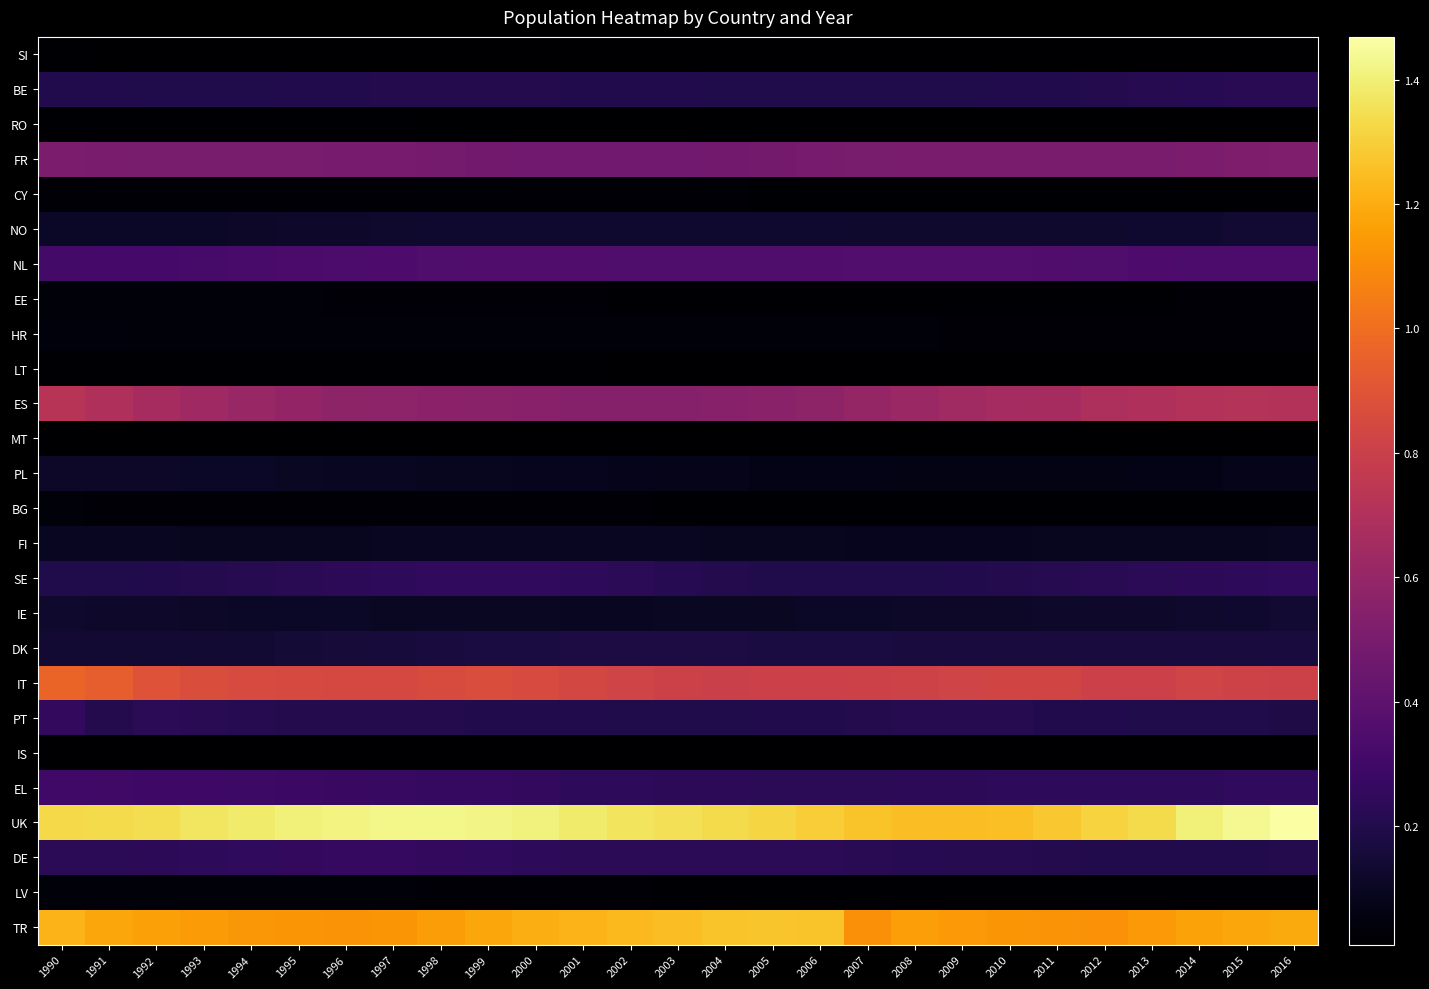

Reading right to left, extract all data points from this chart.

SI: 2016=12429	2015=11885	2014=11379	2013=10940	2012=10523	2011=10260	2010=10263	2009=10119	2008=10111	2007=10174	2006=10260	2005=10229	2004=10339	2003=10422	2002=10555	2001=10807	2000=11082	1999=11496	1998=12087	1997=12650	1996=13086	1995=13432	1994=13704	1993=13833	1992=14131	1991=14681	1990=15096
BE: 2016=225577	2015=221088	2014=216959	2013=212226	2012=207226	2011=202458	2010=197622	2009=194838	2008=194538	2007=195285	2006=195749	2005=195391	2004=196525	2003=197980	2002=199879	2001=202318	2000=205300	1999=206080	1998=205657	1997=203428	1996=200655	1995=197364	1994=195627	1993=195177	1992=195819	1991=198283	1990=201591
RO: 2016=9783	2015=9912	2014=9916	2013=10373	2012=9838	2011=9943	2010=10005	2009=10149	2008=10259	2007=10424	2006=10450	2005=10477	2004=10516	2003=10597	2002=10849	2001=11361	2000=11895	1999=13100	1998=14222	1997=15425	1996=16545	1995=17163	1994=16900	1993=16363	1992=15818	1991=16218	1990=16300
FR: 2016=517460	2015=513665	2014=509960	2013=502993	2012=501896	2011=500057	2010=502450	2009=501875	2008=500931	2007=496539	2006=490664	2005=482001	2004=475074	2003=468544	2002=468059	2001=468024	2000=470744	1999=475994	1998=484826	1997=489254	1996=493515	1995=495758	1994=496279	1993=493871	1992=497999	1991=502084	1990=506955
CY: 2016=19781	2015=19215	2014=19109	2013=18953	2012=18758	2011=18321	2010=18310	2009=17570	2008=17922	2007=18284	2006=18944	2005=19683	2004=20630	2003=21368	2002=22188	2001=22494	2000=22787	1999=22889	1998=22943	1997=22541	1996=22402	1995=22346	1994=22400	1993=22335	1992=21752	1991=21177	1990=20655
NO: 2016=137276	2015=135100	2014=132596	2013=130030	2012=127713	2011=126243	2010=126442	2009=126425	2008=126453	2007=128034	2006=129768	2005=130182	2004=130607	2003=130995	2002=130961	2001=130988	2000=131162	1999=130228	1998=129120	1997=126082	1996=122718	1995=118630	1994=114698	1993=111190	1992=109878	1991=108698	1990=108792
NL: 2016=337767	2015=336823	2014=338371	2013=341816	2012=347664	2011=352883	2010=357999	2009=360027	2008=359539	2007=357154	2006=354719	2005=351177	2004=350288	2003=349292	2002=350993	2001=352760	2000=354699	1999=351690	1998=348556	1997=345067	1996=339479	1995=332340	1994=327493	1993=320633	1992=314710	1991=311360	1990=311175
EE: 2016=22213	2015=21667	2014=21230	2013=20374	2012=19600	2011=19224	2010=18832	2009=18284	2008=18006	2007=17843	2006=17859	2005=17758	2004=18093	2003=18839	2002=20130	2001=21510	2000=23618	1999=26070	1998=28322	1997=30001	1996=31411	1995=32049	1994=32404	1993=33044	1992=33703	1991=33763	1990=33654
HR: 2016=31482	2015=31335	2014=30949	2013=30439	2012=30255	2011=30573	2010=30914	2009=31373	2008=32504	2007=33794	2006=35069	2005=35583	2004=35927	2003=36191	2002=35690	2001=35644	2000=36116	1999=36355	1998=36430	1997=36399	1996=36787	1995=37410	1994=37300	1993=36582	1992=36904	1991=38400	1990=38323
LT: 2016=9569	2015=9415	2014=9214	2013=9168	2012=9221	2011=9398	2010=10413	2009=10839	2008=11264	2007=11757	2006=12250	2005=12711	2004=13111	2003=13760	2002=14757	2001=15809	2000=16740	1999=17556	1998=18093	1997=18417	1996=18821	1995=19065	1994=19390	1993=19719	1992=19586	1991=19142	1990=18899
ES: 2016=707523	2015=710485	2014=708989	2013=696996	2012=683686	2011=664141	2010=653732	2009=639576	2008=618446	2007=596640	2006=576997	2005=560670	2004=550629	2003=543806	2002=539418	2001=544165	2000=551180	1999=558400	1998=564053	1997=570203	1996=578353	1995=591753	1994=609958	1993=633666	1992=661355	1991=692285	1990=726360
MT: 2016=10632	2015=10463	2014=10235	2013=10013	2012=9970	2011=9982	2010=10234	2009=10461	2008=10849	2007=11342	2006=11836	2005=12295	2004=12585	2003=12955	2002=13183	2001=13481	2000=13633	1999=14027	1998=14194	1997=14228	1996=13879	1995=13844	1994=13972	1993=14075	1992=14137	1991=14172	1990=14162
PL: 2016=73847	2015=72236	2014=69554	2013=67478	2012=65372	2011=64668	2010=64115	2009=64482	2008=65419	2007=67072	2006=69093	2005=71184	2004=73807	2003=76918	2002=79987	2001=83539	2000=87210	1999=90273	1998=93226	1997=96339	1996=98824	1995=102786	1994=107390	1993=111440	1992=114332	1991=115650	1990=116039
BG: 2016=20457	2015=20352	2014=19915	2013=19469	2012=19057	2011=18677	2010=19862	2009=19633	2008=19030	2007=18638	2006=18477	2005=18416	2004=18632	2003=19687	2002=21027	2001=22962	2000=24373	1999=25580	1998=26608	1997=27444	1996=28443	1995=29118	1994=29673	1993=30161	1992=31070	1991=31689	1990=32241
FI: 2016=96012	2015=94641	2014=93598	2013=92081	2012=90634	2011=89323	2010=88956	2009=88429	2008=88134	2007=88756	2006=90021	2005=91749	2004=93900	2003=96210	2002=98458	2001=99480	2000=100051	1999=99432	1998=98583	1997=96032	1996=94400	1995=92858	1994=92715	1993=93045	1992=94717	1991=95020	1990=95166
SE: 2016=245691	2015=238278	2014=232341	2013=226204	2012=220186	2011=213402	2010=208204	2009=201452	2008=196179	2007=192638	2006=192245	2005=196547	2004=205048	2003=214709	2002=226708	2001=237999	2000=246196	1999=248526	1998=247697	1997=241207	1996=233336	1995=223714	1994=213042	1993=204085	1992=199213	1991=195044	1990=193168
IE: 2016=137484	2015=130858	2014=126307	2013=122650	2012=119847	2011=119832	2010=117147	2009=115500	2008=113316	2007=110726	2006=108343	2005=105806	2004=103378	2003=101153	2002=100058	2001=99935	2000=101031	1999=102480	1998=103744	1997=105379	1996=107462	1995=109144	1994=111758	1993=115180	1992=118283	1991=121412	1990=125760
DK: 2016=168502	2015=167645	2014=167588	2013=166442	2012=166068	2011=165463	2010=166582	2009=167188	2008=167999	2007=169858	2006=171919	2005=174256	2004=176800	2003=177772	2002=178081	2001=176404	2000=173154	1999=169173	1998=164944	1997=159002	1996=153955	1995=147950	1994=143006	1993=138644	1992=136424	1991=134636	1990=135983
IT: 2016=812311	2015=817849	2014=821230	2013=805545	2012=802425	2011=824595	2010=824530	2009=818809	2008=814995	2007=810424	2006=807262	2005=802544	2004=800943	2003=808168	2002=823204	2001=841041	2000=857306	1999=864476	1998=863804	1997=846008	1996=843729	1995=847797	1994=856212	1993=867921	1992=889051	1991=942975	1990=966386
PT: 2016=190484	2015=191764	2014=194087	2013=195846	2012=198981	2011=199420	2010=211209	2009=211628	2008=208901	2007=204769	2006=201746	2005=200108	2004=196841	2003=196037	2002=196398	2001=197667	2000=200532	1999=202773	1998=203452	1997=203575	1996=203579	1995=206620	1994=211841	1993=220120	1992=229749	1991=203165	1990=253750
IS: 2016=11798	2015=11592	2014=11303	2013=10939	2012=10636	2011=10553	2010=10621	2009=10563	2008=10515	2007=10554	2006=10700	2005=10708	2004=10933	2003=11045	2002=11235	2001=11254	2000=11395	1999=11331	1998=11416	1997=11286	1996=10971	1995=10534	1994=10384	1993=10124	1992=10128	1991=10357	1990=10799
EL: 2016=245727	2015=245418	2014=242756	2013=240856	2012=239643	2011=240801	2010=238255	2009=234647	2008=231525	2007=230147	2006=229394	2005=231466	2004=234442	2003=237031	2002=241542	2001=240743	2000=253022	1999=259142	1998=264930	1997=270453	1996=275701	1995=280427	1994=284916	1993=289141	1992=292963	1991=295825	1990=304736
UK: 2016=1468595	2015=1435932	2014=1400194	2013=1335942	2012=1311967	2011=1277573	2010=1257329	2009=1248438	2008=1250856	2007=1268040	2006=1292696	2005=1315136	2004=1333495	2003=1349323	2002=1365050	2001=1385773	2000=1407055	1999=1418409	1998=1427841	1997=1424399	1996=1413090	1995=1401315	1994=1387328	1993=1366365	1992=1348608	1991=1336529	1990=1329215
DE: 2016=204151	2015=199445	2014=199055	2013=200710	2012=201637	2011=204296	2010=209012	2009=212581	2008=217614	2007=223571	2006=227444	2005=227247	2004=227186	2003=227564	2002=226651	2001=228699	2000=237662	1999=245010	1998=253249	1997=259009	1996=259915	1995=252827	1994=246410	1993=239355	1992=234292	1991=231417	1990=231033
LV: 2016=19096	2015=19353	2014=19110	2013=18699	2012=18243	2011=17870	2010=18410	2009=18198	2008=17644	2007=17391	2006=17493	2005=17748	2004=18453	2003=19757	2002=21907	2001=24231	2000=26656	1999=28980	1998=31347	1997=33099	1996=34495	1995=35350	1994=36081	1993=36697	1992=37063	1991=34597	1990=34661
TR: 2016=1191094	2015=1182562	2014=1167320	2013=1138533	2012=1117516	2011=1121594	2010=1127621	2009=1143338	2008=1160022	2007=1109586	2006=1267681	2005=1271415	2004=1263882	2003=1251774	2002=1236858	2001=1220528	2000=1202278	1999=1178067	1998=1151195	1997=1131325	1996=1123563	1995=1126873	1994=1136871	1993=1149334	1992=1163026	1991=1180044	1990=1223267